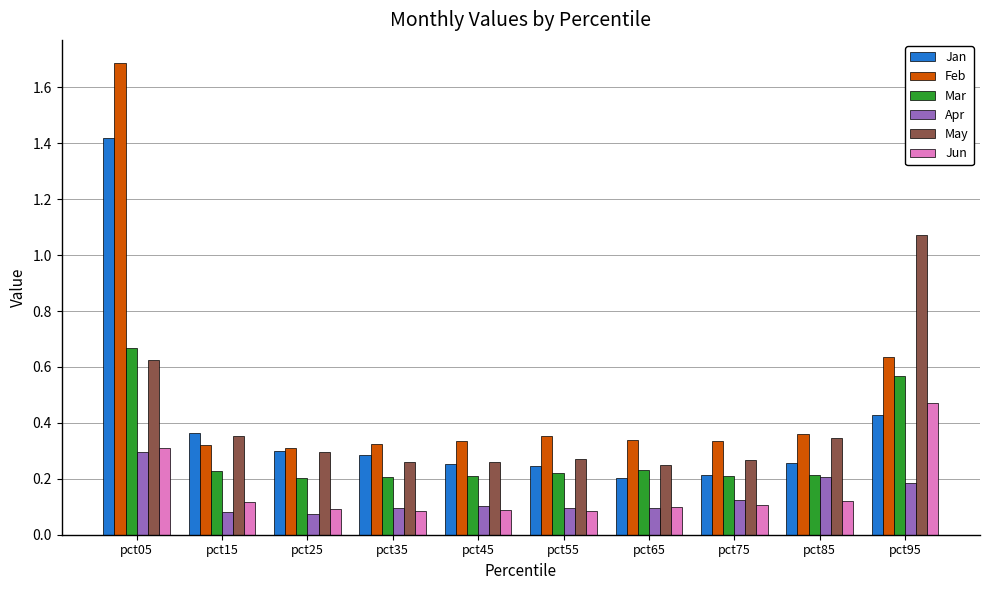

Rank the series by their maximum value, from highest to lowest.

Feb, Jan, May, Mar, Jun, Apr